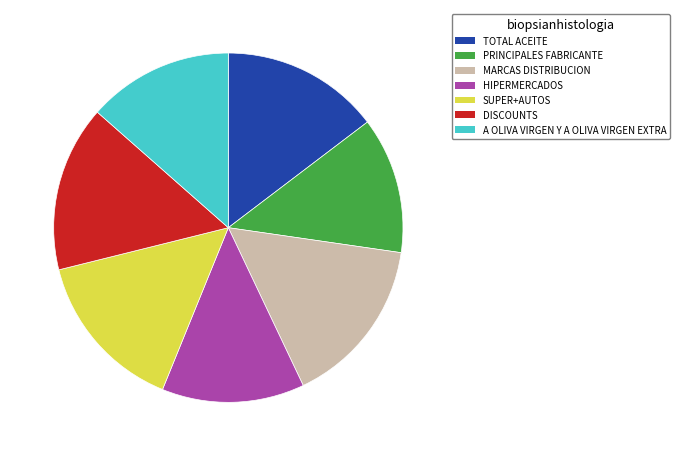

How many segments does this pie chart have?

7